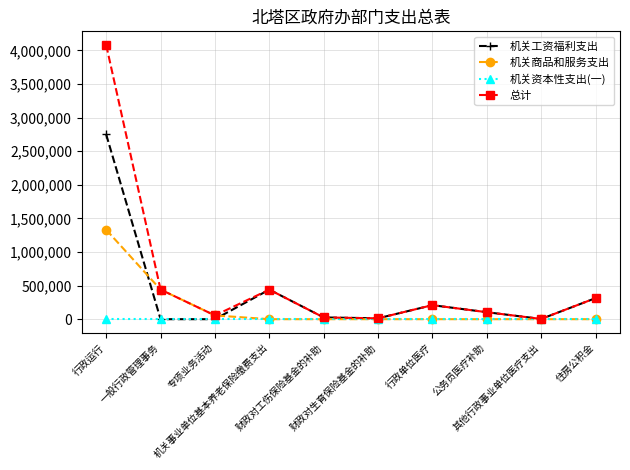

Which series has the largest range (max minus min)?

总计